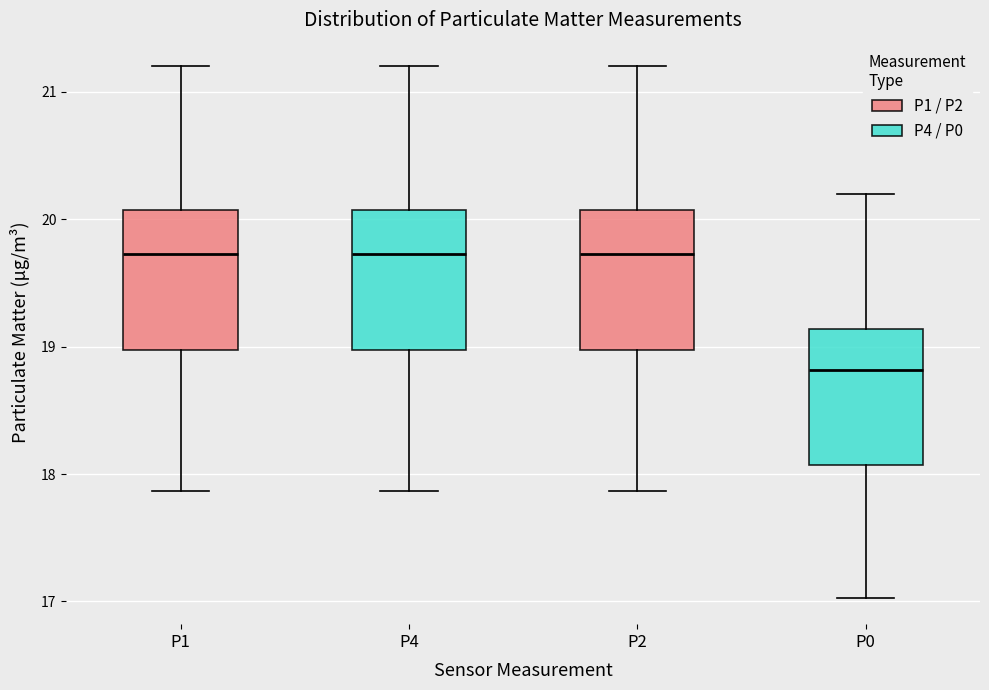

Which box's median line is the lowest?

P0